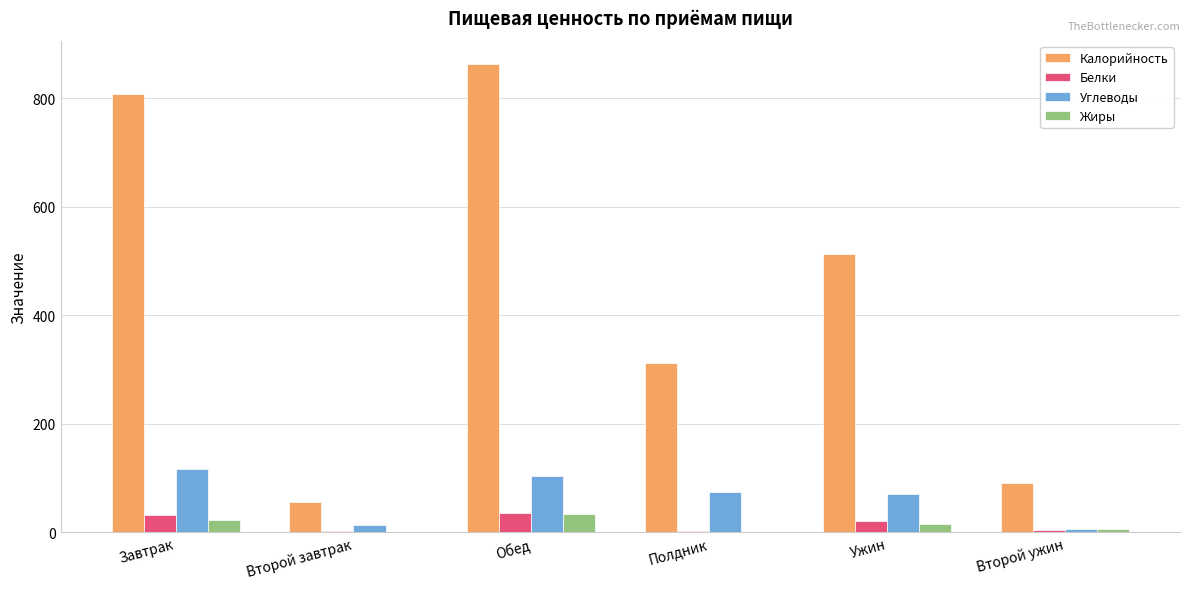

The value of Углеводы at Ужин is 71.1. True or false?

True